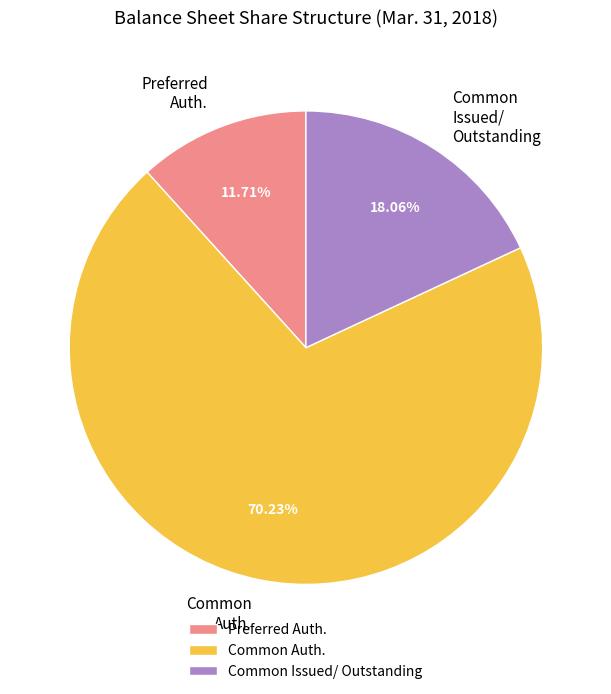

Does any single category account for the majority?

Yes